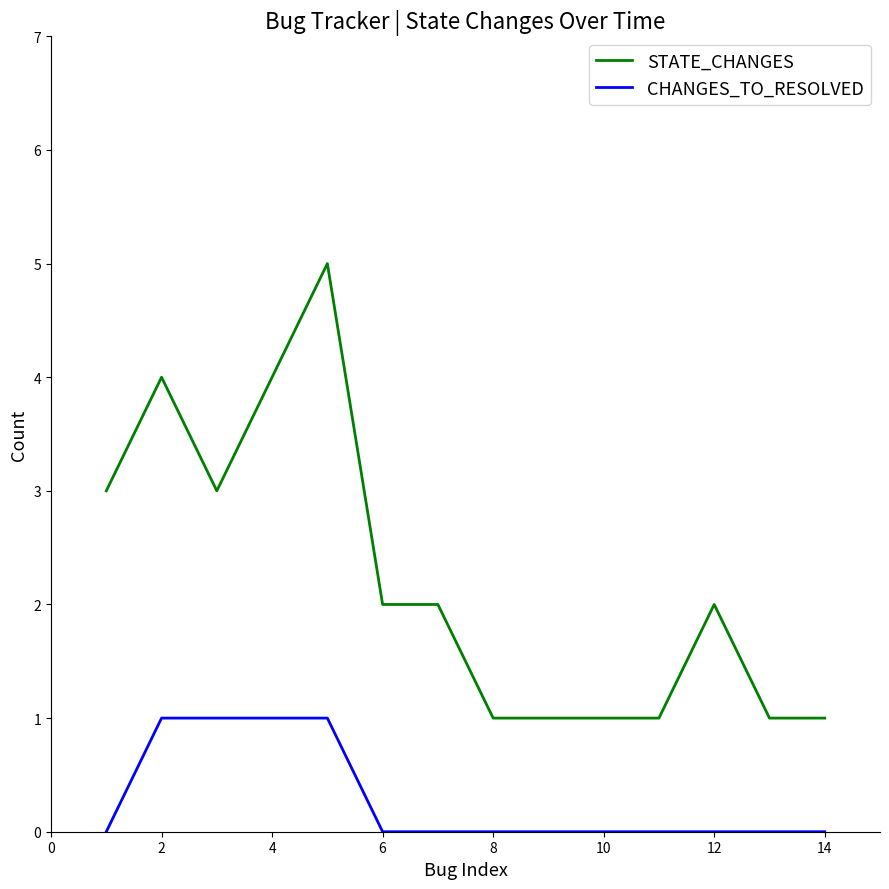

What is the sum of all STATE_CHANGES values?

31